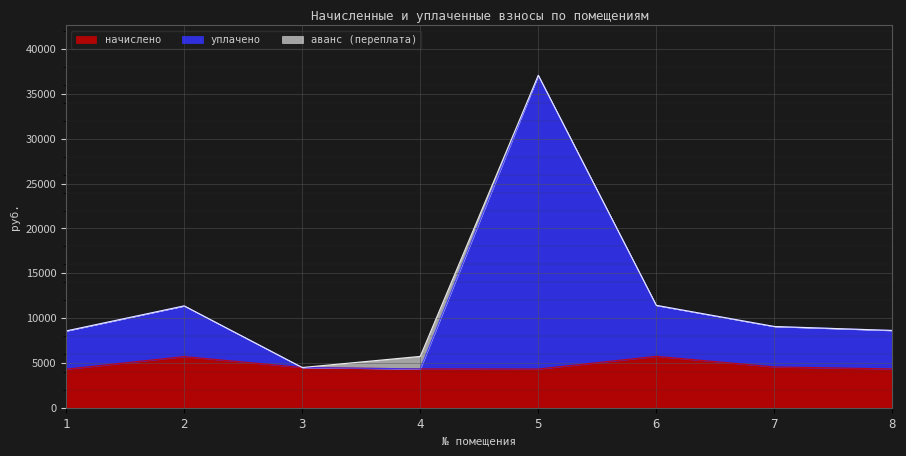

How many interior local peaks does the уплачено series have?

2